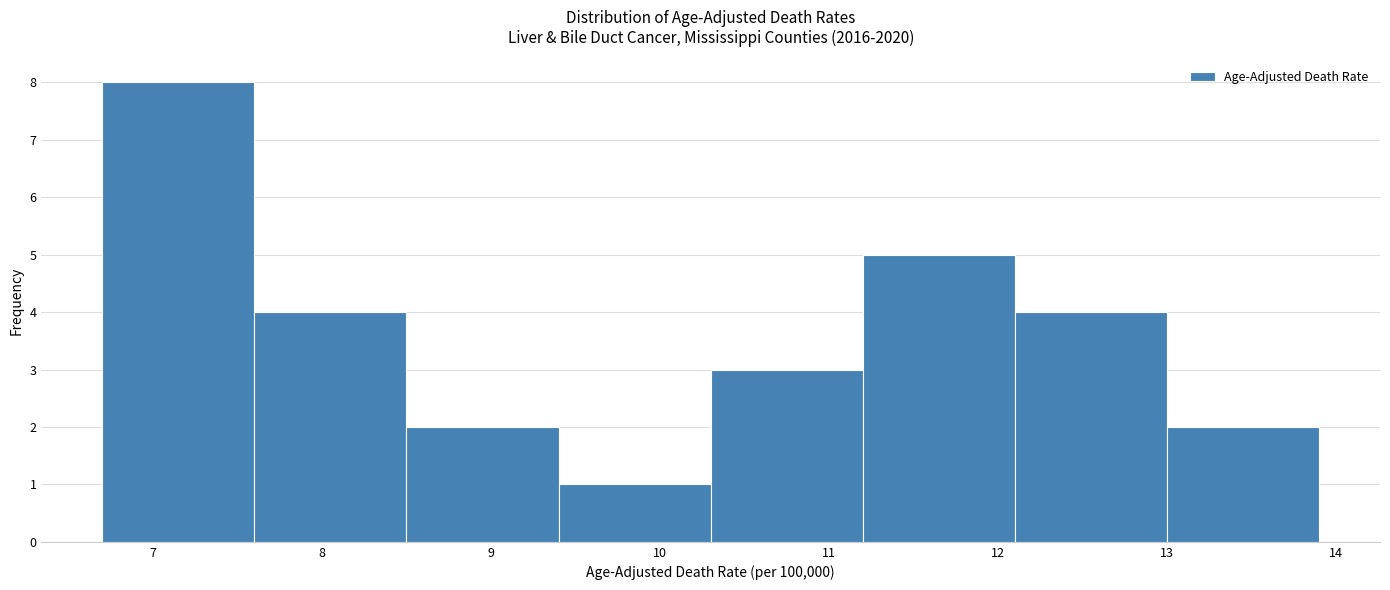

Over which range of the x-axis is the bar tallest?

6.7 to 7.6